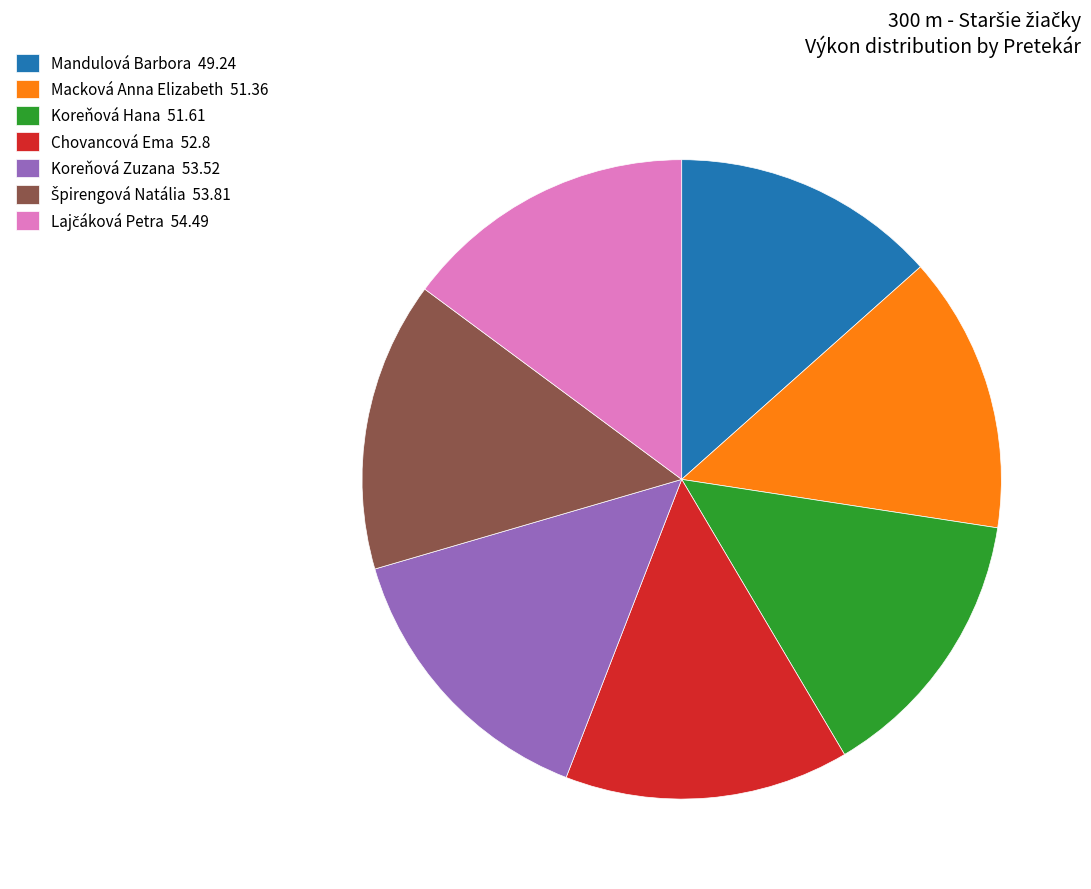

The Koreňová Zuzana slice represents 15% of the pie. True or false?

True